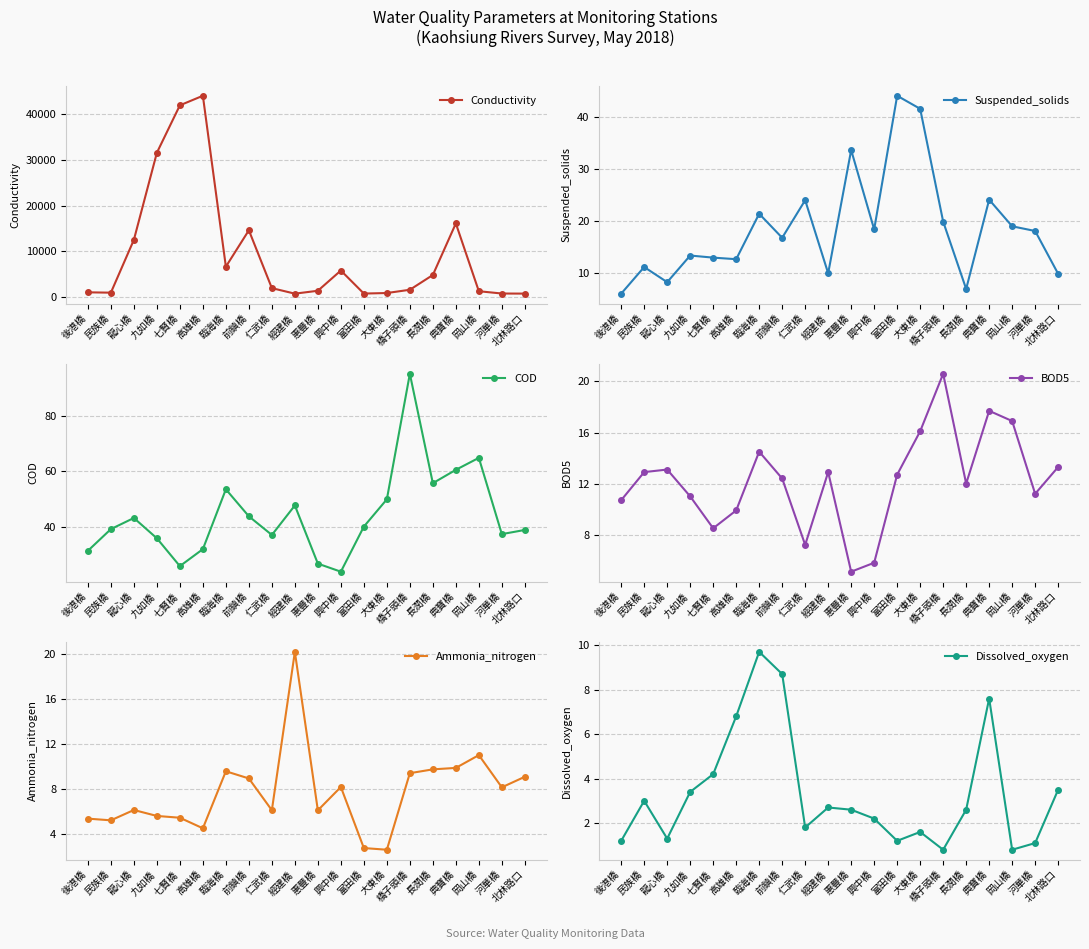

Reading left to right, list all the values displayed in this chart.

Conductivity: 後港橋=988.0	民族橋=914.0	龍心橋=12500.0	九如橋=31600.0	七賢橋=42000.0	高雄橋=44100.0	臨海橋=6610.0	前鎮橋=14600.0	仁武橋=1910.0	經建橋=697.0	惠豐橋=1330.0	興中橋=5770.0	富田橋=717.0	大東橋=835.0	橋子頭橋=1550.0	長潤橋=4790.0	典寶橋=16100.0	岡山橋=1230.0	河華橋=726.0	北林路口=708.0
Suspended_solids: 後港橋=6.1	民族橋=11.2	龍心橋=8.3	九如橋=13.4	七賢橋=13.0	高雄橋=12.7	臨海橋=21.4	前鎮橋=16.8	仁武橋=24.0	經建橋=10.0	惠豐橋=33.6	興中橋=18.4	富田橋=44.0	大東橋=41.5	橋子頭橋=19.9	長潤橋=7.0	典寶橋=24.1	岡山橋=19.0	河華橋=18.1	北林路口=9.9
COD: 後港橋=31.5	民族橋=39.3	龍心橋=43.3	九如橋=36.0	七賢橋=26.0	高雄橋=32.1	臨海橋=53.6	前鎮橋=43.9	仁武橋=37.2	經建橋=47.8	惠豐橋=26.9	興中橋=24.0	富田橋=40.2	大東橋=50.0	橋子頭橋=95.1	長潤橋=55.8	典寶橋=60.6	岡山橋=64.9	河華橋=37.5	北林路口=39.0
BOD5: 後港橋=10.7	民族橋=12.9	龍心橋=13.1	九如橋=11.0	七賢橋=8.5	高雄橋=9.9	臨海橋=14.5	前鎮橋=12.4	仁武橋=7.2	經建橋=12.9	惠豐橋=5.1	興中橋=5.8	富田橋=12.7	大東橋=16.1	橋子頭橋=20.6	長潤橋=12.0	典寶橋=17.7	岡山橋=16.9	河華橋=11.2	北林路口=13.3
Ammonia_nitrogen: 後港橋=5.3	民族橋=5.2	龍心橋=6.1	九如橋=5.6	七賢橋=5.4	高雄橋=4.5	臨海橋=9.6	前鎮橋=8.9	仁武橋=6.1	經建橋=20.2	惠豐橋=6.1	興中橋=8.2	富田橋=2.7	大東橋=2.6	橋子頭橋=9.4	長潤橋=9.7	典寶橋=9.9	岡山橋=11.0	河華橋=8.1	北林路口=9.1
Dissolved_oxygen: 後港橋=1.2	民族橋=3.0	龍心橋=1.3	九如橋=3.4	七賢橋=4.2	高雄橋=6.8	臨海橋=9.7	前鎮橋=8.7	仁武橋=1.8	經建橋=2.7	惠豐橋=2.6	興中橋=2.2	富田橋=1.2	大東橋=1.6	橋子頭橋=0.8	長潤橋=2.6	典寶橋=7.6	岡山橋=0.8	河華橋=1.1	北林路口=3.5